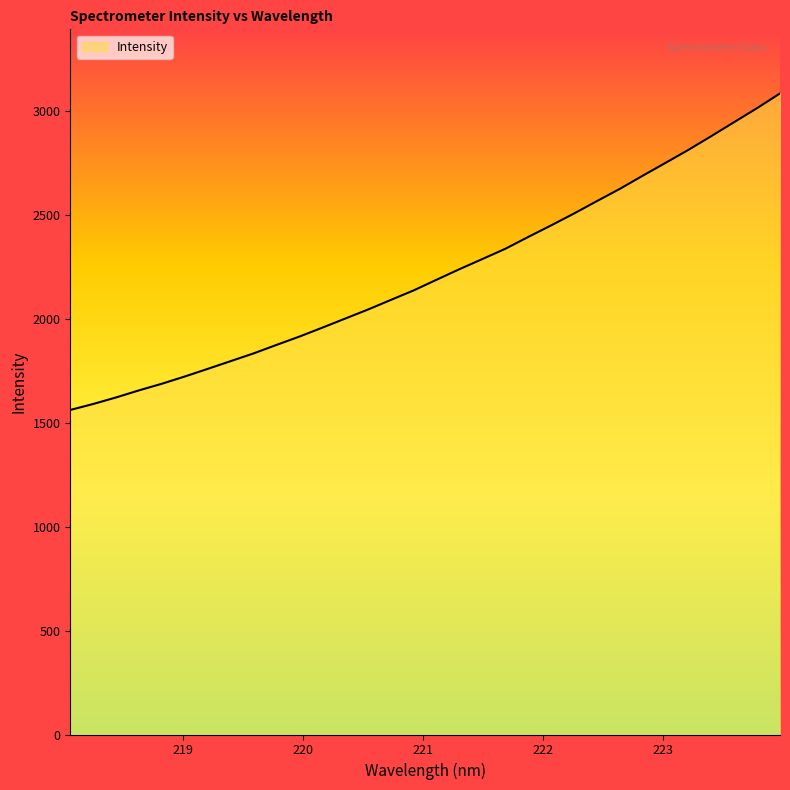

Reading left to right, extract all data points from this chart.

1562.0	1590.7	1622.3	1656.4	1688.3	1723.2	1759.8	1797.0	1834.2	1875.1	1915.2	1958.0	2001.9	2045.6	2092.0	2138.0	2189.3	2240.1	2288.8	2338.1	2395.0	2450.6	2507.8	2567.5	2626.3	2689.5	2751.5	2814.1	2880.2	2947.5	3014.8	3085.4